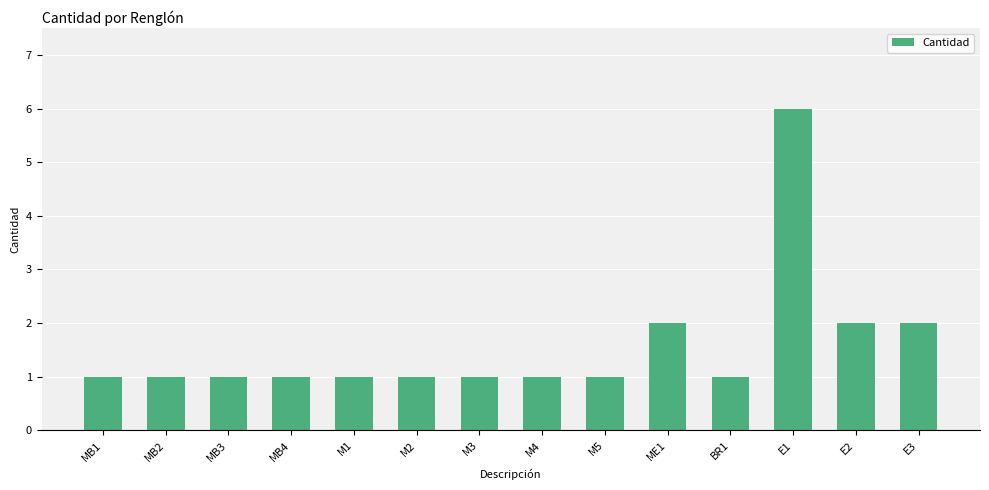

Is it true that the value at E3 is 1?

False